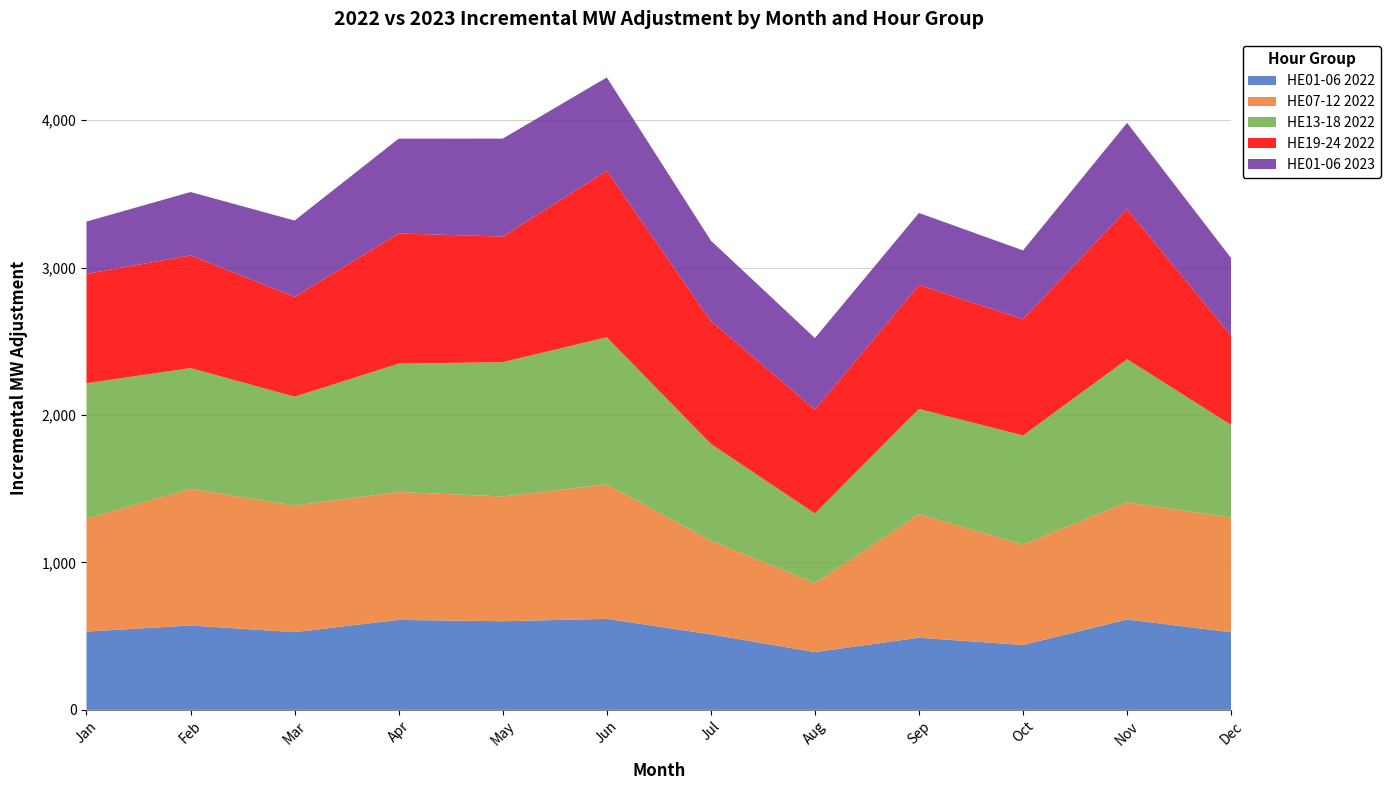

Reading right to left, extract all data points from this chart.

HE01-06 2022: Dec=526.0	Nov=613.0	Oct=440.0	Sep=489.0	Aug=392.0	Jul=512.0	Jun=617.0	May=601.0	Apr=610.0	Mar=527.0	Feb=572.0	Jan=531.0
HE07-12 2022: Dec=778.0	Nov=795.0	Oct=681.0	Sep=839.0	Aug=468.0	Jul=636.0	Jun=912.0	May=846.0	Apr=868.0	Mar=858.0	Feb=927.0	Jan=766.0
HE13-18 2022: Dec=628.0	Nov=970.0	Oct=740.0	Sep=713.0	Aug=472.0	Jul=656.0	Jun=998.0	May=911.0	Apr=870.0	Mar=739.0	Feb=819.0	Jan=918.0
HE19-24 2022: Dec=606.0	Nov=1018.0	Oct=788.0	Sep=841.0	Aug=705.0	Jul=834.0	Jun=1129.0	May=852.0	Apr=883.0	Mar=677.0	Feb=764.0	Jan=742.0
HE01-06 2023: Dec=525.2	Nov=585.0	Oct=467.0	Sep=488.0	Aug=484.5	Jul=544.8	Jun=633.0	May=664.2	Apr=643.0	Mar=517.5	Feb=430.0	Jan=354.5